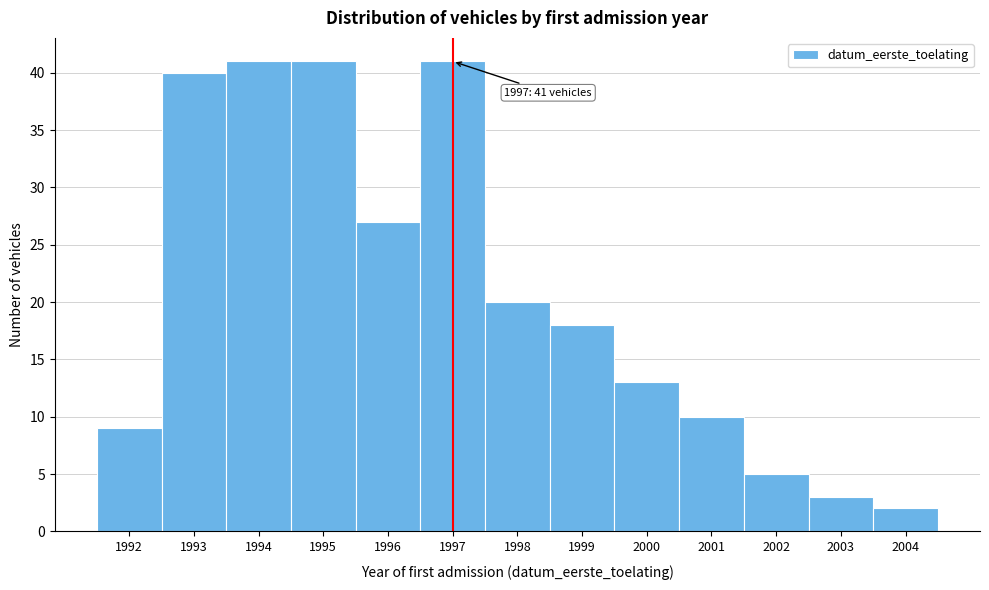

Reading right to left, what are all the values shown in this chart?

2004=2	2003=3	2002=5	2001=10	2000=13	1999=18	1998=20	1997=41	1996=27	1995=41	1994=41	1993=40	1992=9